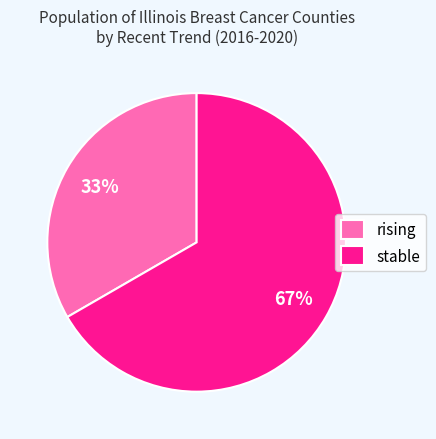

How many segments does this pie chart have?

2